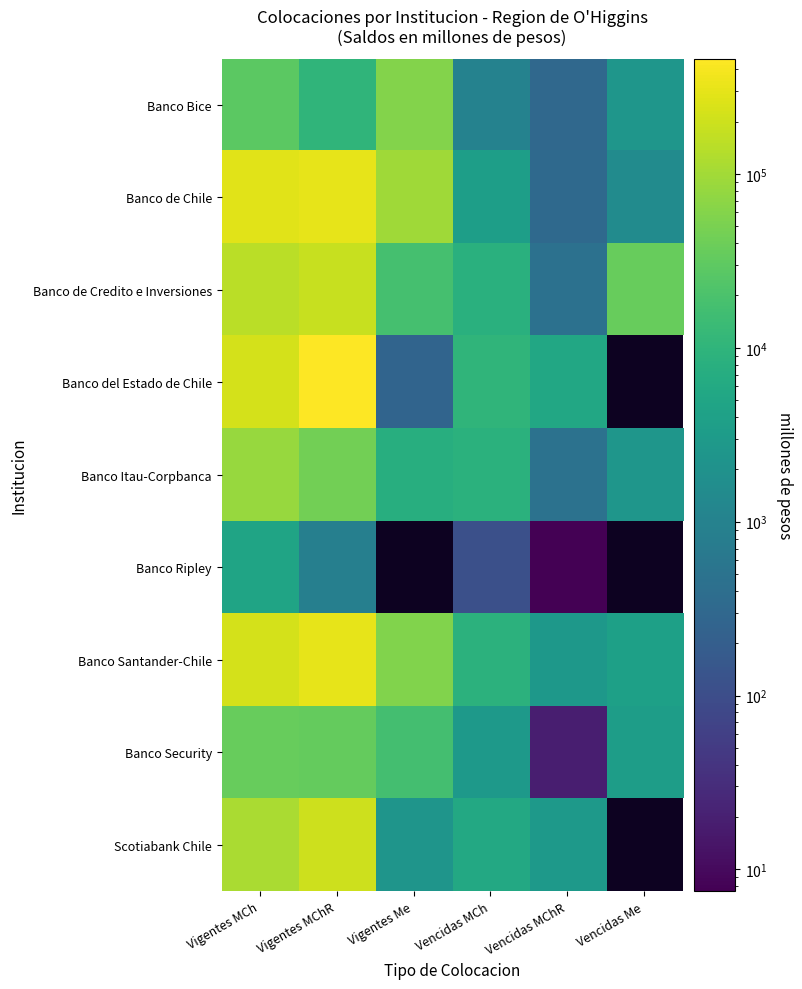

How many data points in Scotiabank Chile are above 114927?

2